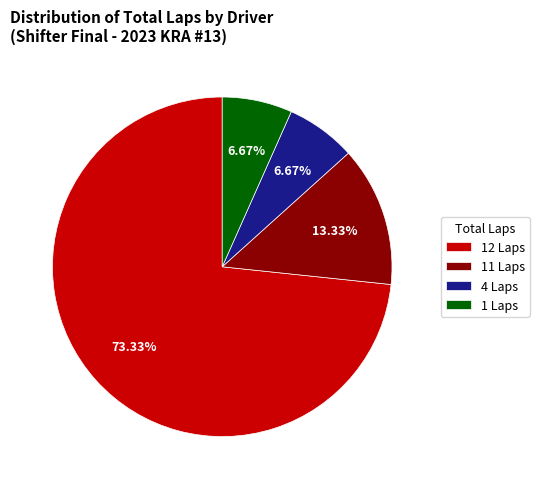

Does any single category account for the majority?

Yes